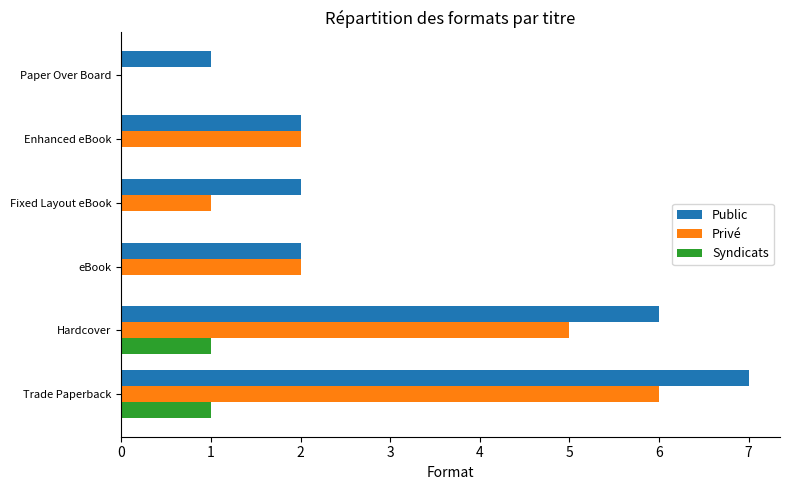

True or false: Syndicats has a value of 0 at eBook.

True